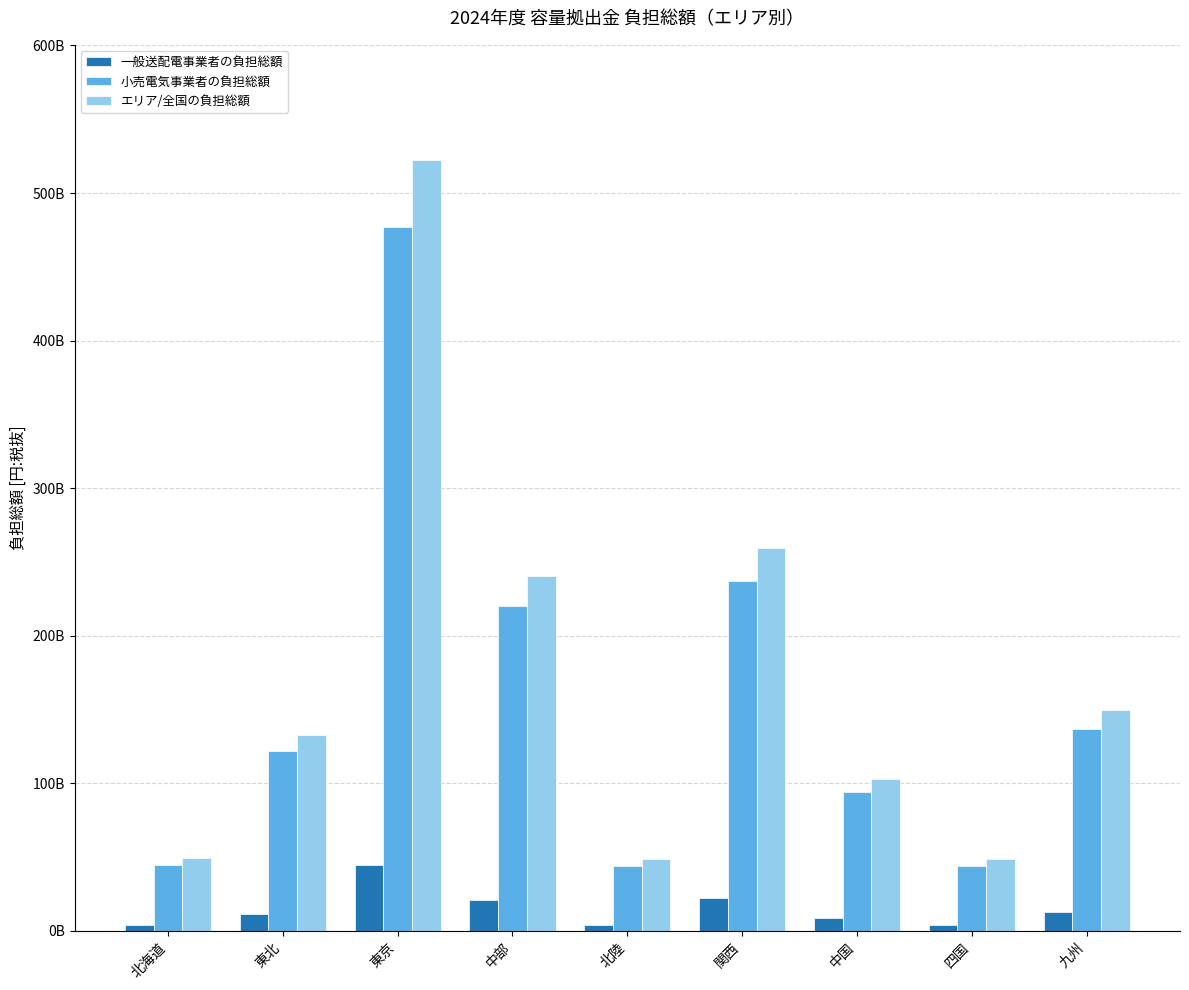

Is the value of 小売電気事業者の負担総額 at 四国 greater than the value of エリア/全国の負担総額 at 四国?

No